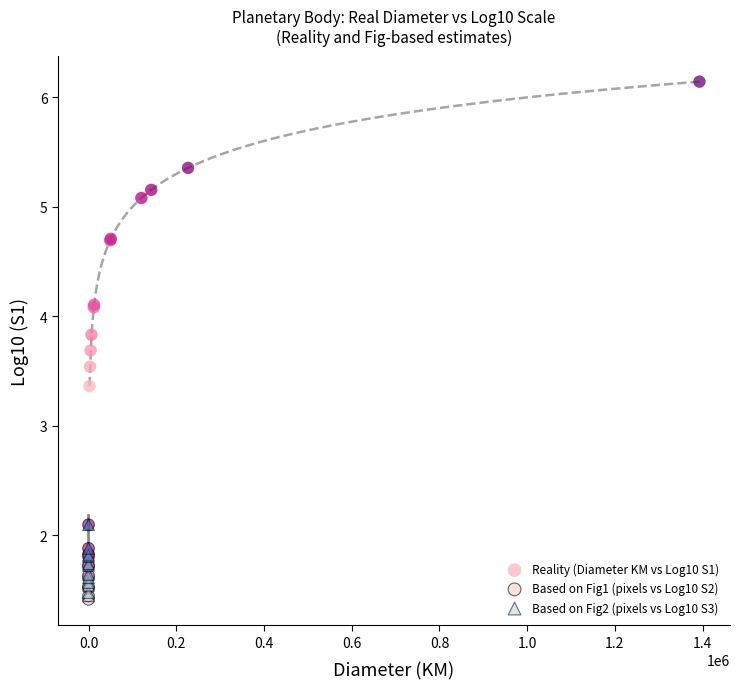

What are all the series names shown in the legend?

Reality (Diameter KM vs Log10 S1), Based on Fig1 (pixels vs Log10 S2), Based on Fig2 (pixels vs Log10 S3)